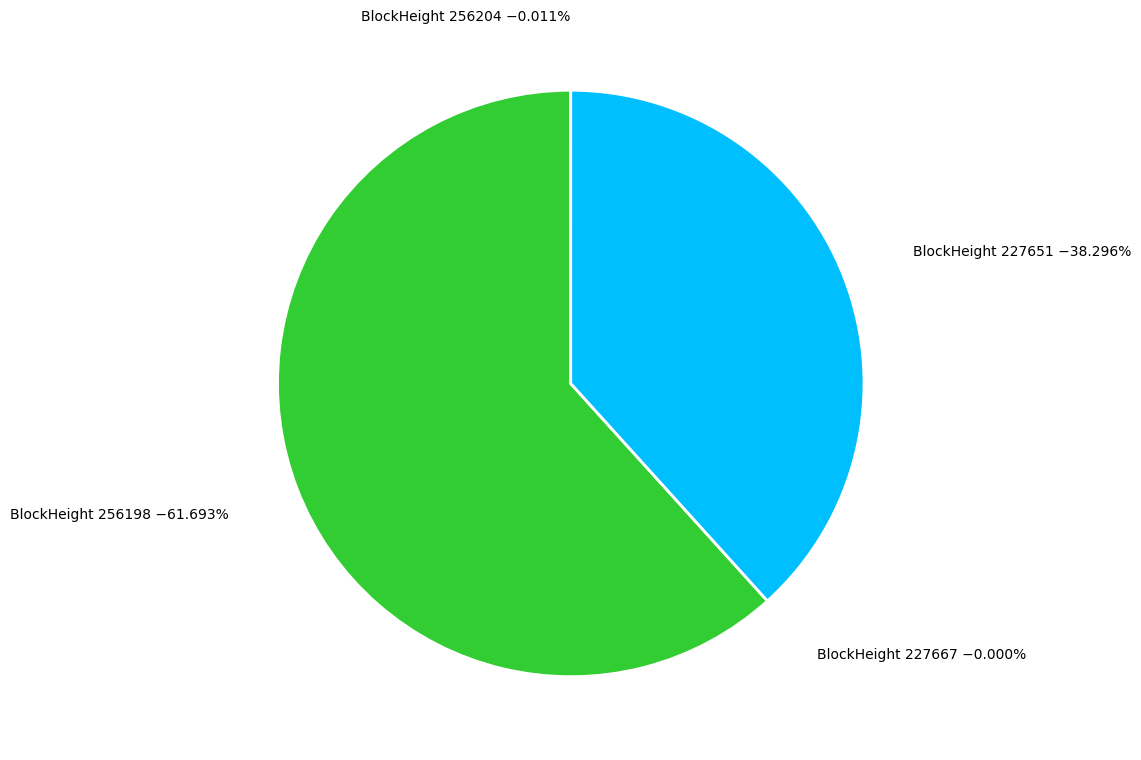

Count the number of slices in the pie.

4